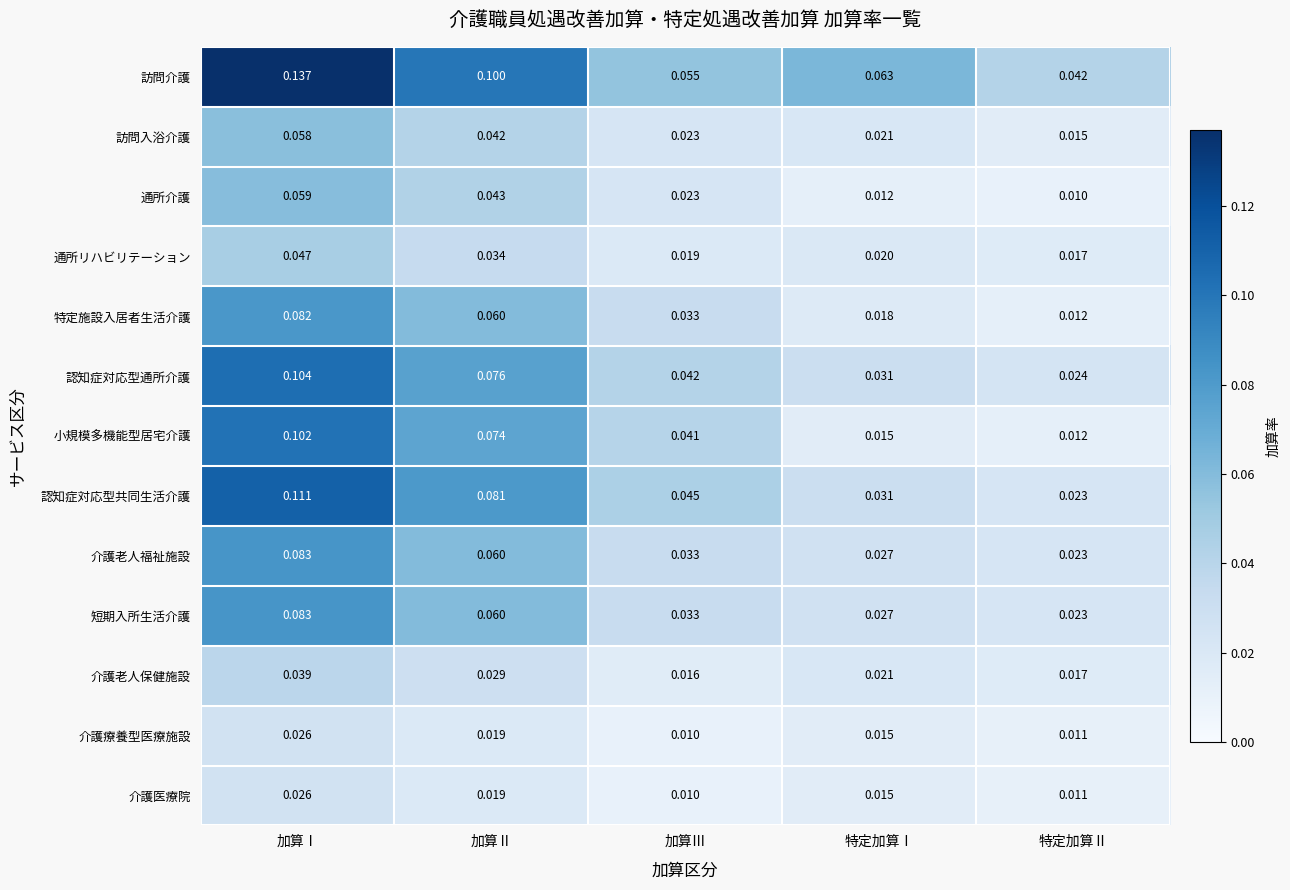

What is the greatest value displayed?

0.1